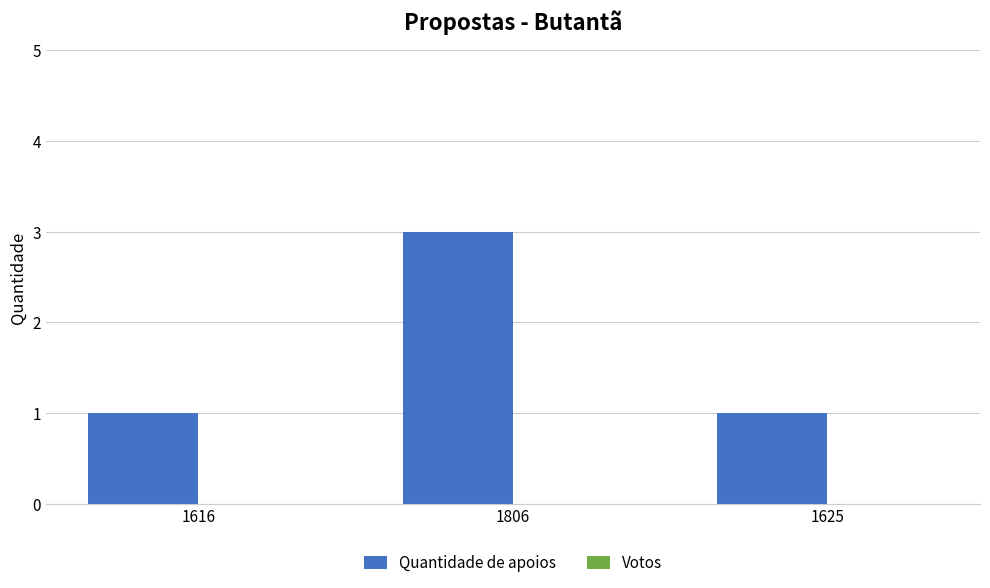

What is the maximum value shown in the chart?

3